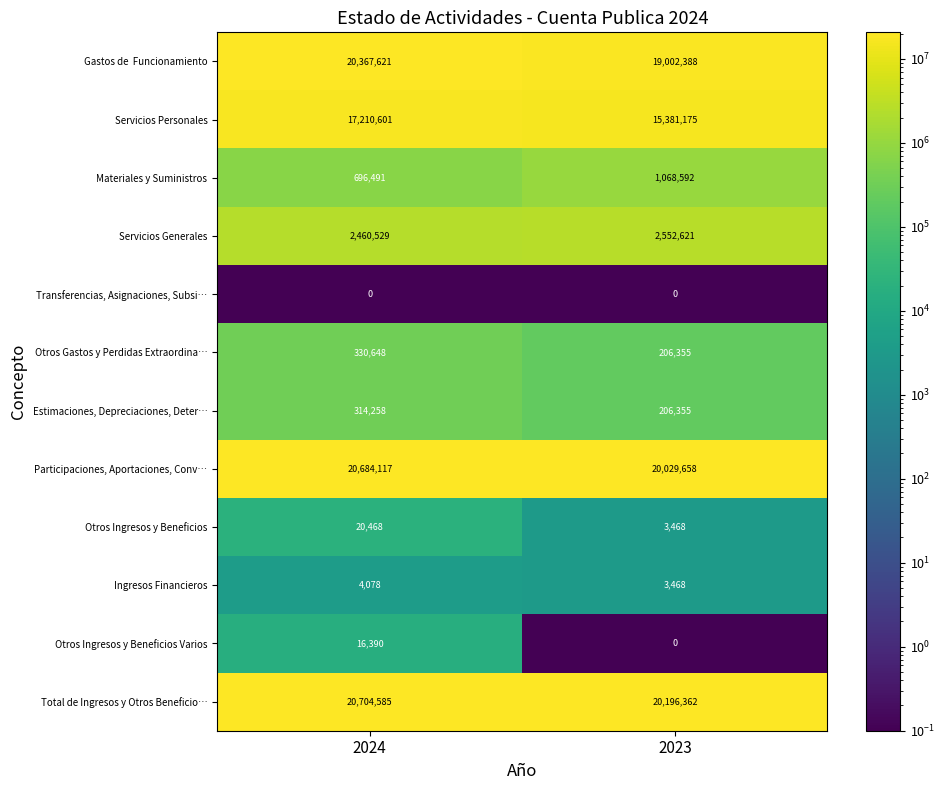

What is the difference between the Servicios Personales values at 2023 and 2024?

1829426